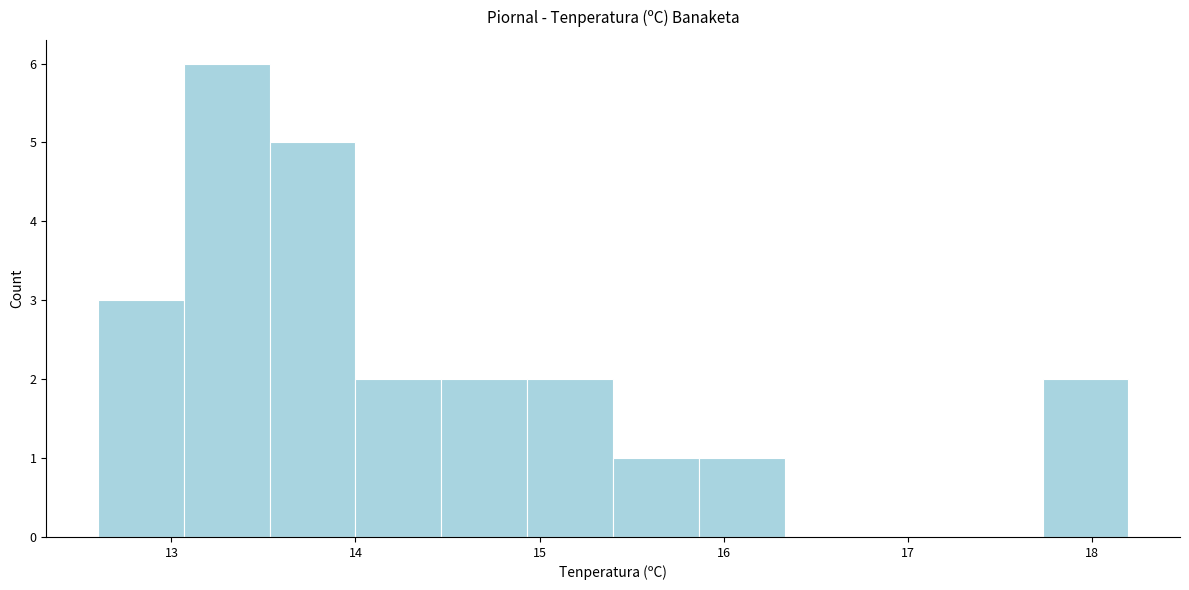

Reading left to right, list every bar in this chart as the range it spans on the x-axis followed by its height. Neither the bar edges nor the heights are printed on the chart, so give them approximately, as read against the axes.

12.6 to 13.1: 3
13.1 to 13.5: 6
13.5 to 14.0: 5
14.0 to 14.5: 2
14.5 to 14.9: 2
14.9 to 15.4: 2
15.4 to 15.9: 1
15.9 to 16.3: 1
16.3 to 16.8: 0
16.8 to 17.3: 0
17.3 to 17.7: 0
17.7 to 18.2: 2